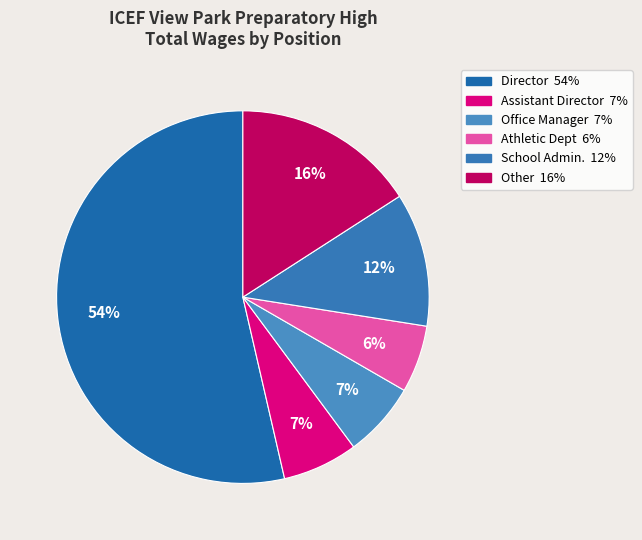

Which slice is the smallest?

Athletic Dept